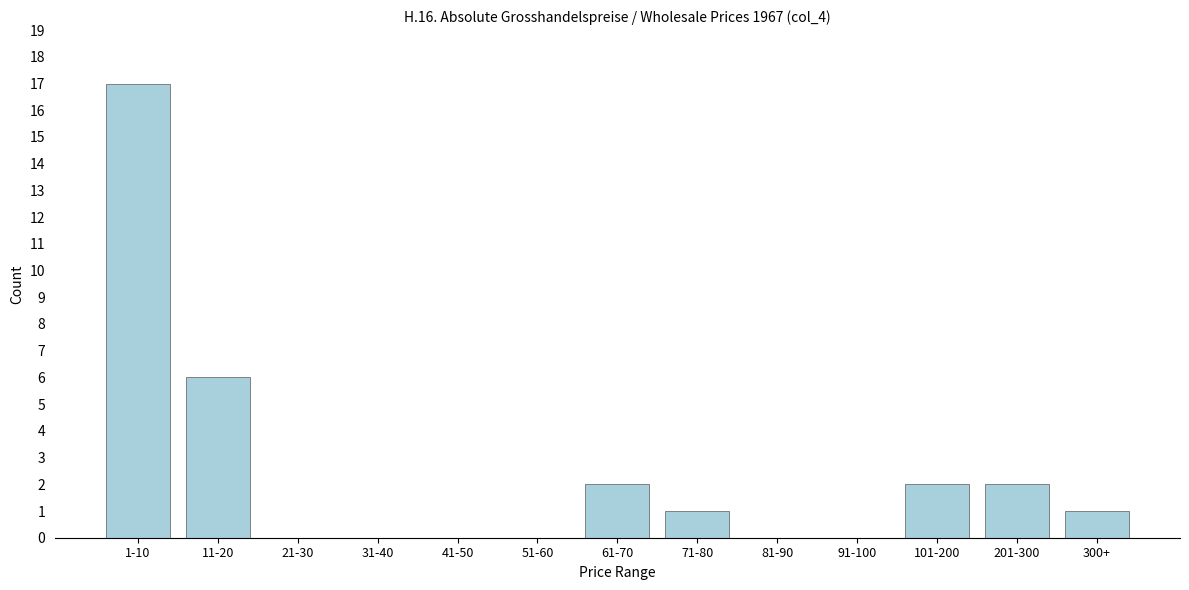

Reading left to right, extract all data points from this chart.

1-10=17	11-20=6	21-30=0	31-40=0	41-50=0	51-60=0	61-70=2	71-80=1	81-90=0	91-100=0	101-200=2	201-300=2	300+=1